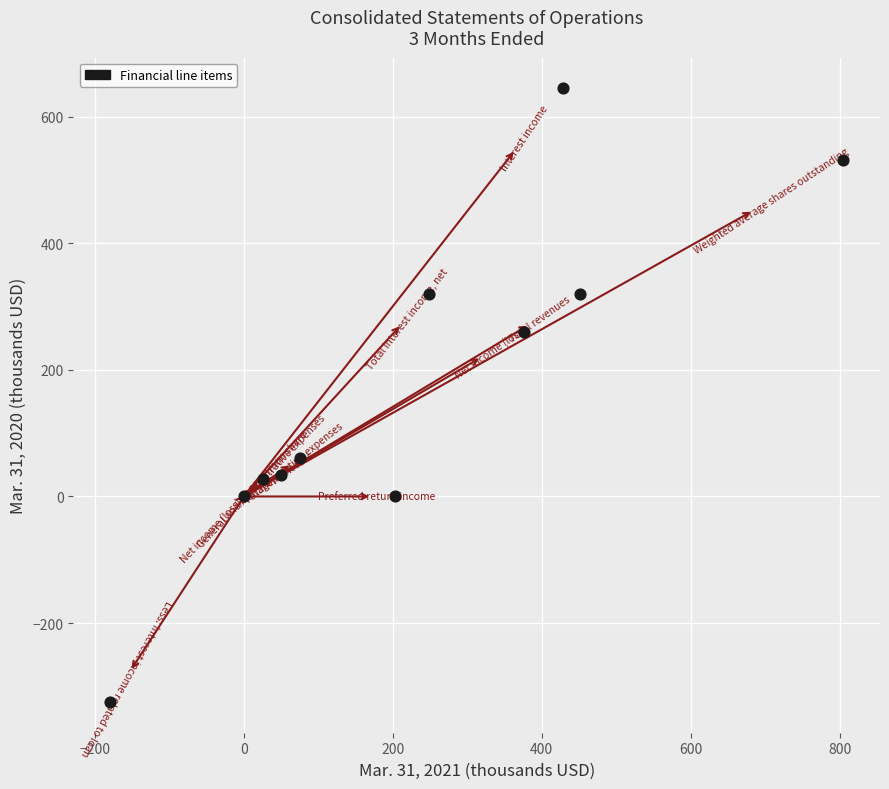

What is the range of Y values (max minus min)?

969.6